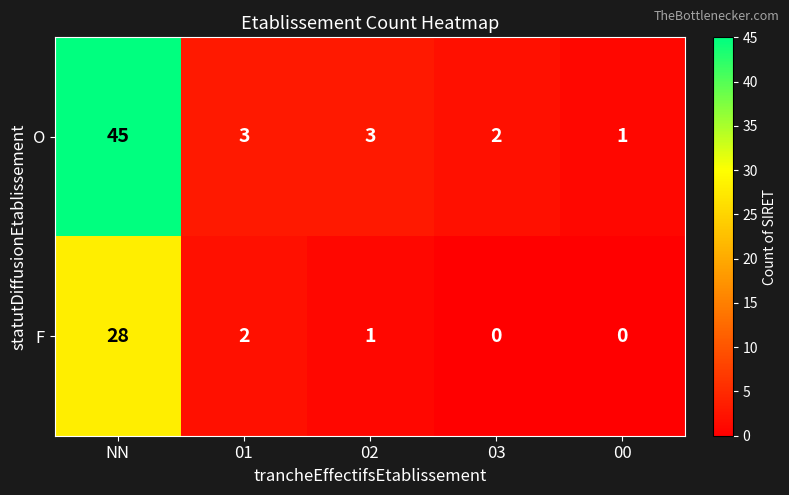

Which series has the largest total across all categories?

O